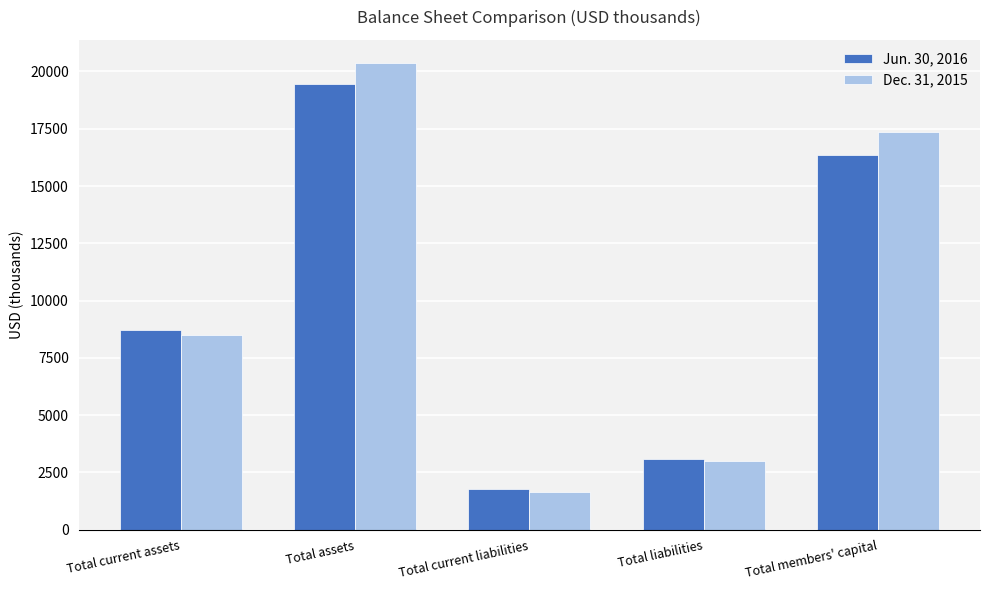

What is the difference between the maximum and minimum values in the Jun. 30, 2016 series?

17705